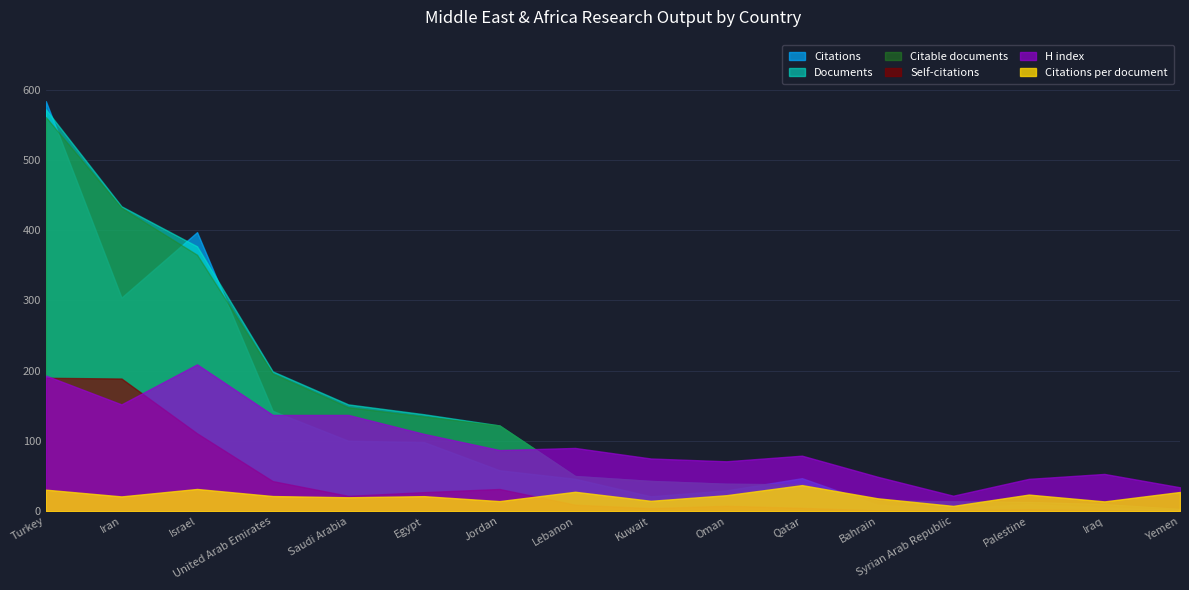

In Self-citations, how many points are higher than both neighbors (excluding endpoints)?

3